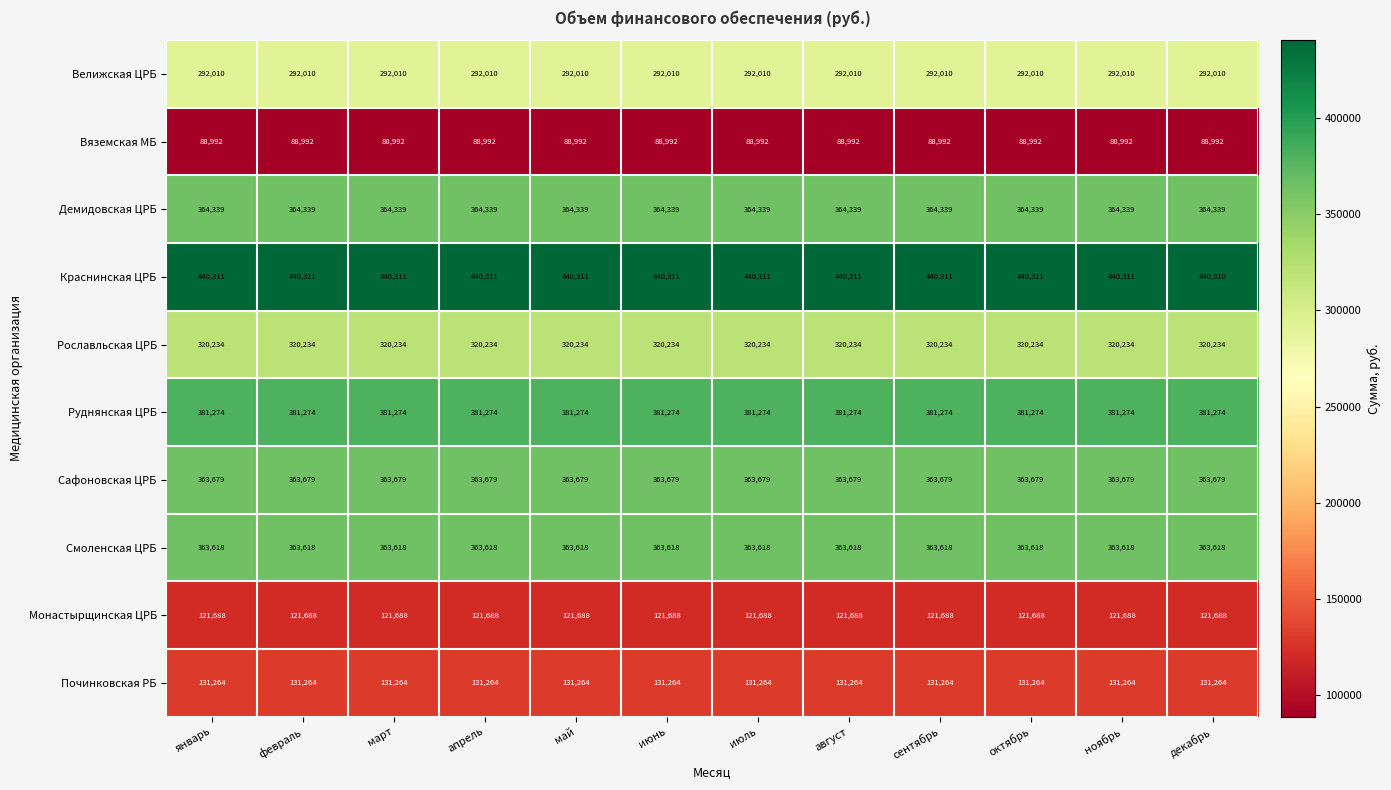

What is the approximate value of Починковская РБ at декабрь?

131264